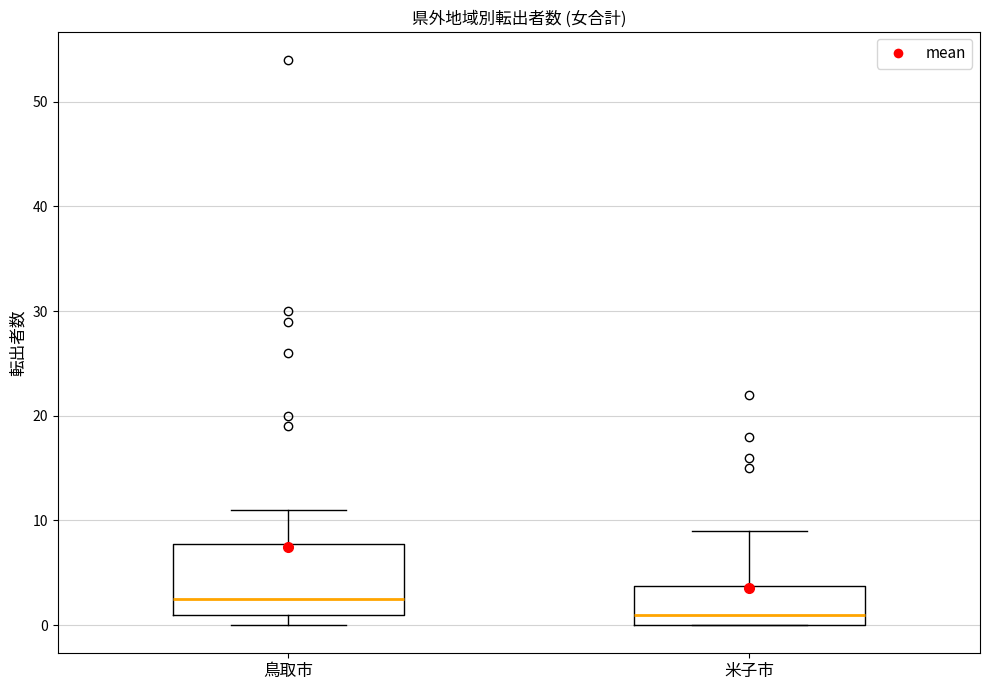

Which box's median line is the lowest?

米子市